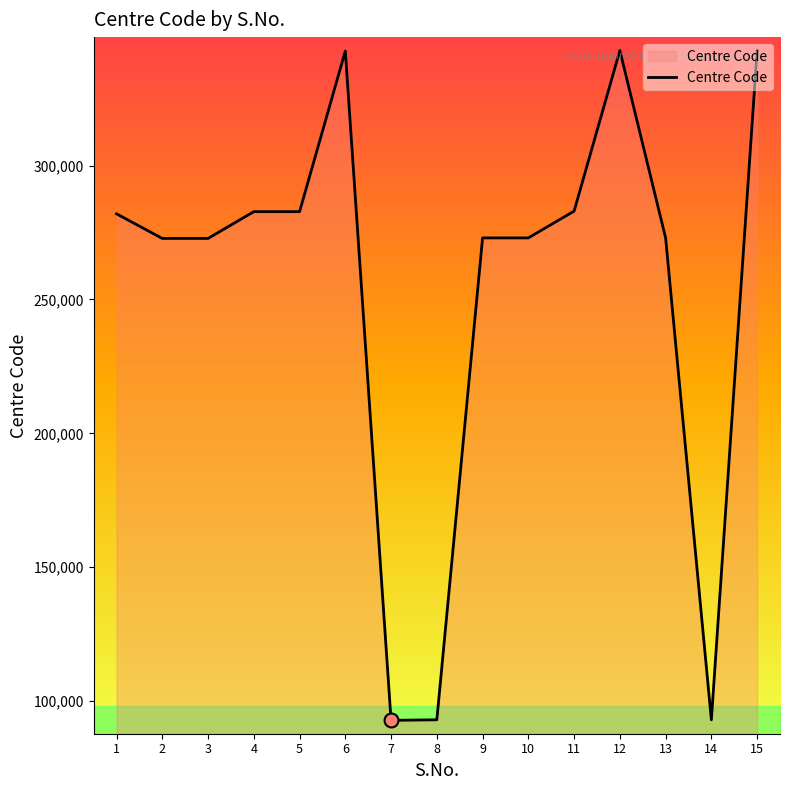

What is the minimum value shown in the chart?

92801